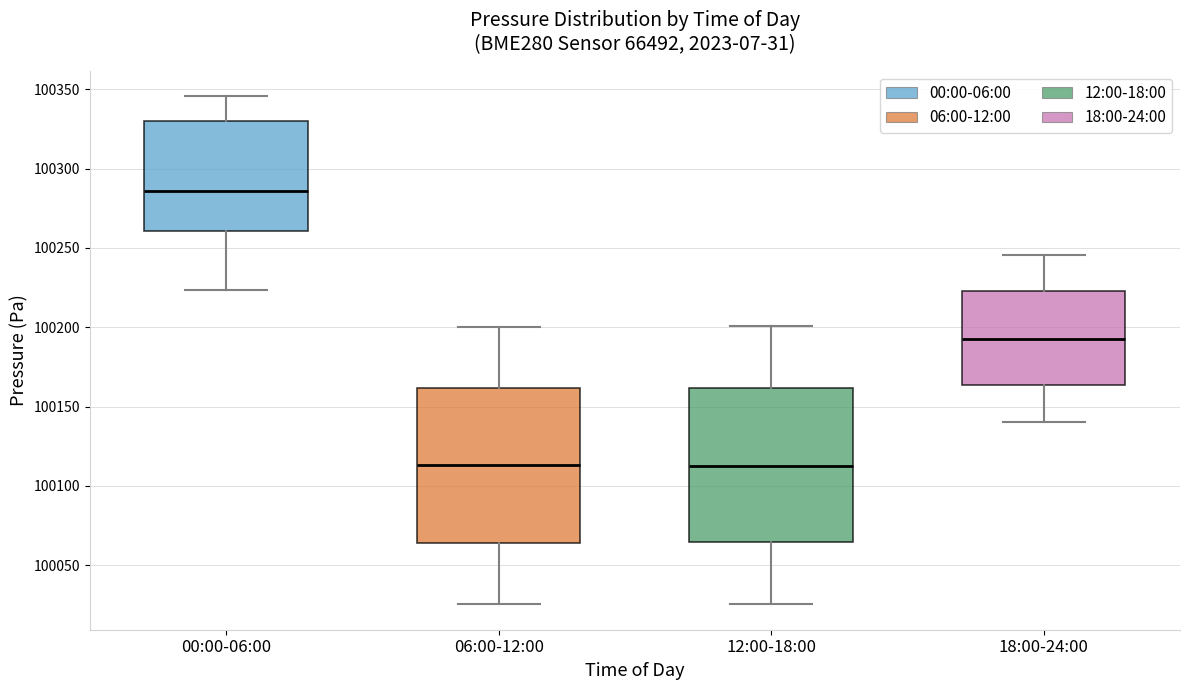

Reading left to right, transcribe this box plot: for each box, give where its median line is, the range the box spans, and where its two whiskers end, as read against the y-axis. The values are not printed on the chart, so give them approximately, as read against the axis.

00:00-06:00: median 100285, box 100260 to 100330, whiskers 100225 to 100345
06:00-12:00: median 100115, box 100065 to 100160, whiskers 100025 to 100200
12:00-18:00: median 100115, box 100065 to 100160, whiskers 100025 to 100200
18:00-24:00: median 100195, box 100165 to 100225, whiskers 100140 to 100245